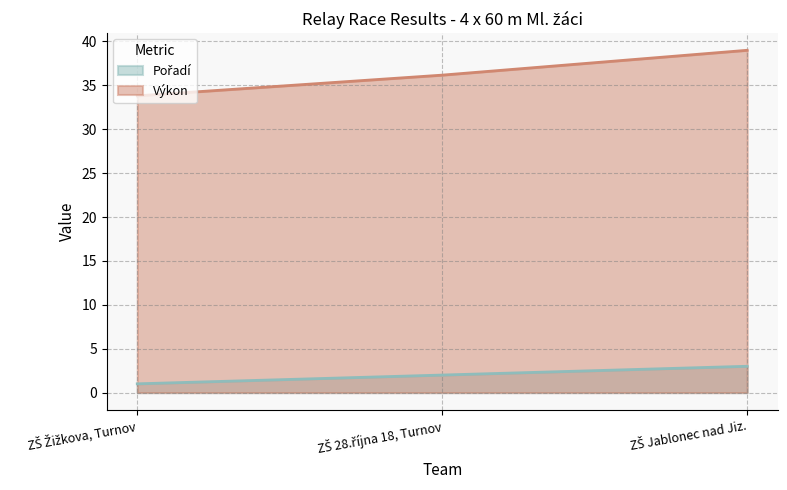

Does the chart display data point markers on the line(s)?

No